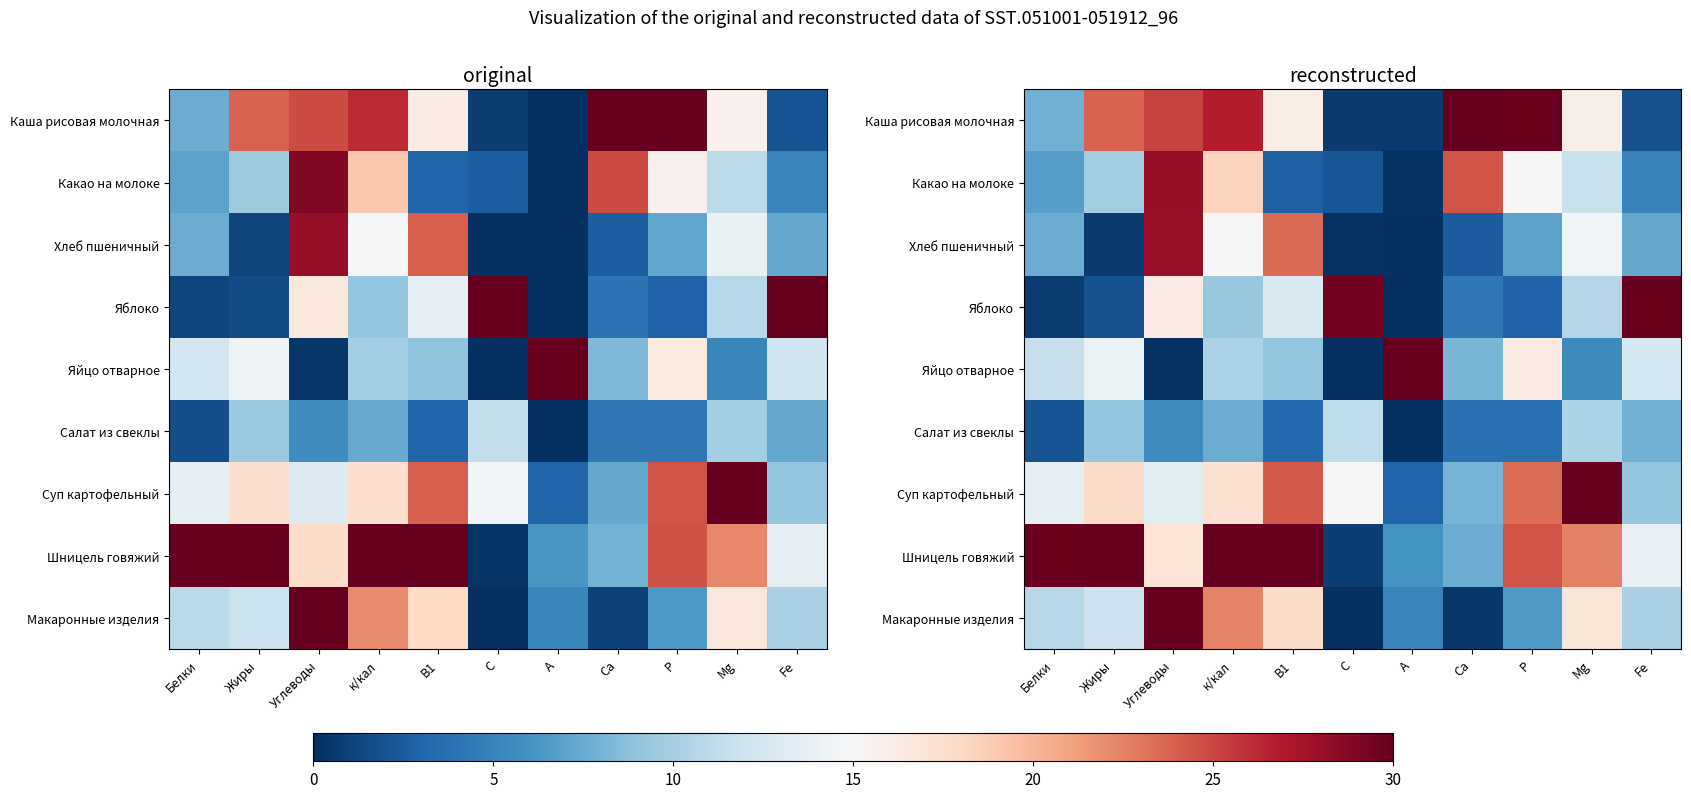

At which label does Шницель говяжий first exceed 22?

Белки